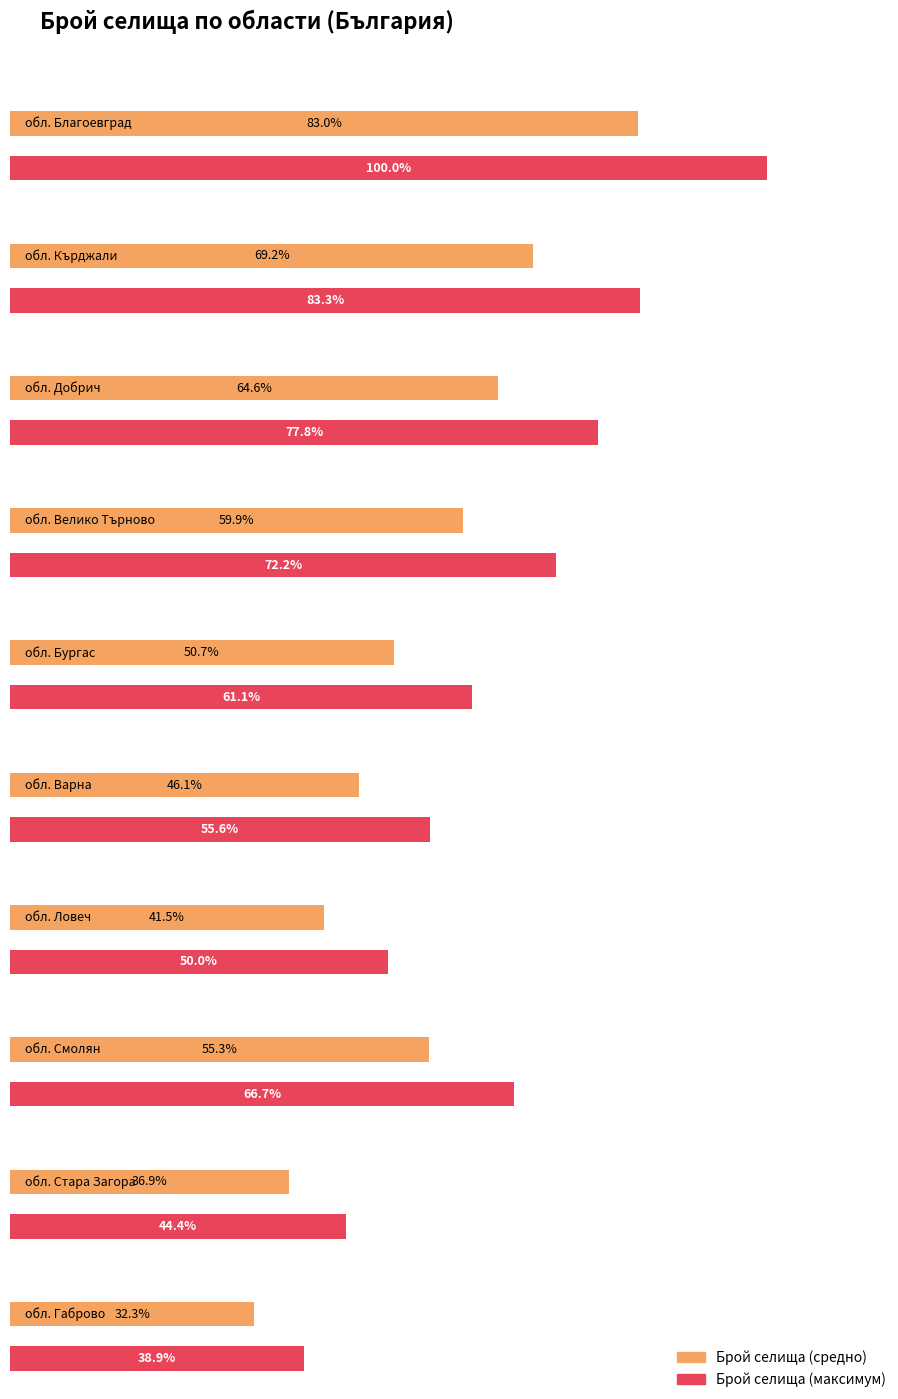

Is it true that BG4 equals 13 at BG422?

False